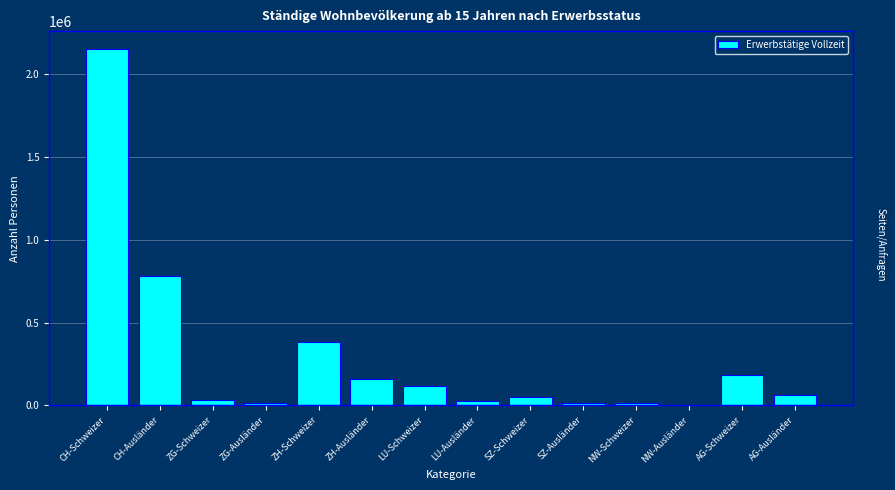

Which label corresponds to the largest value in the chart?

CH-Schweizer